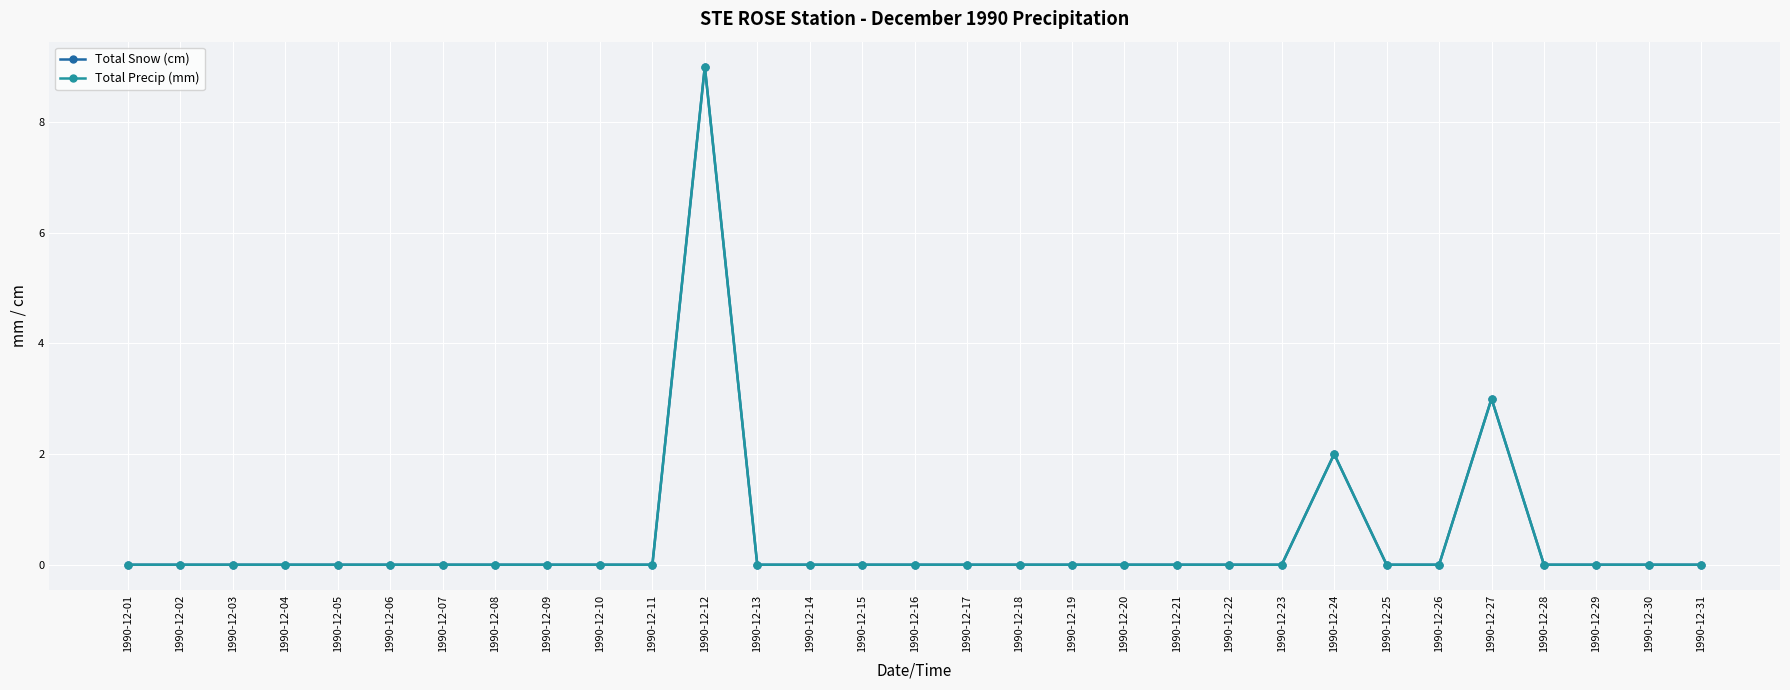

Which has a higher value, 1990-12-01 or 1990-12-06?

1990-12-01